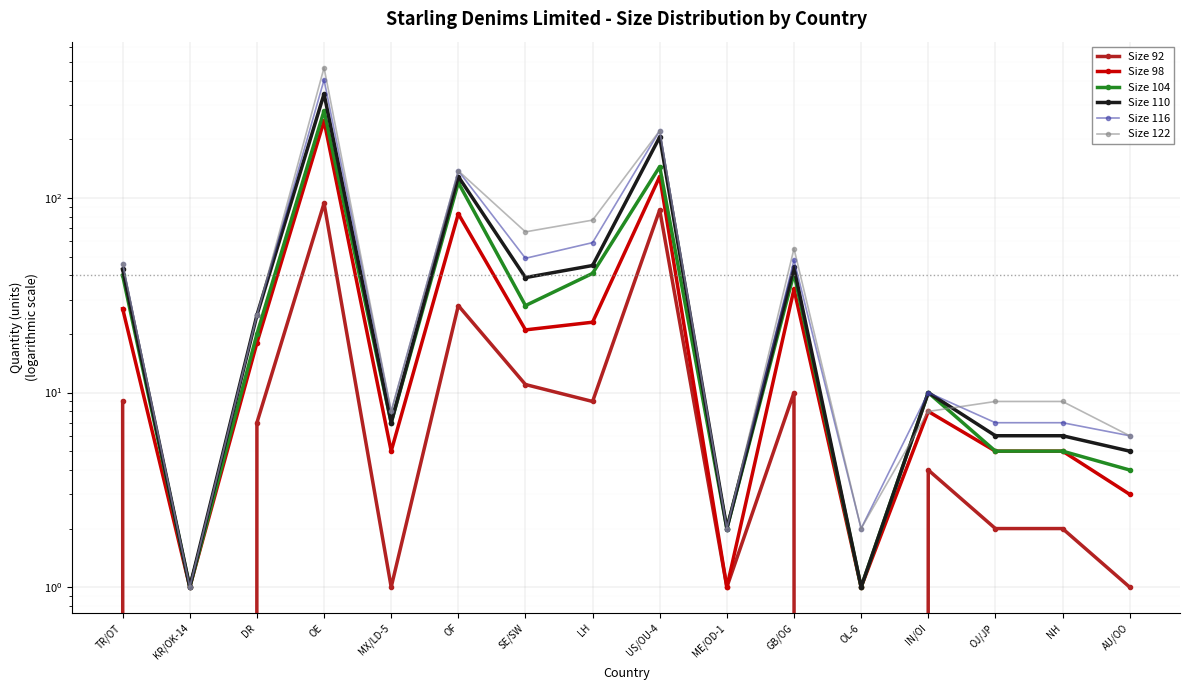

What is the sum of all Size 104 values?

751